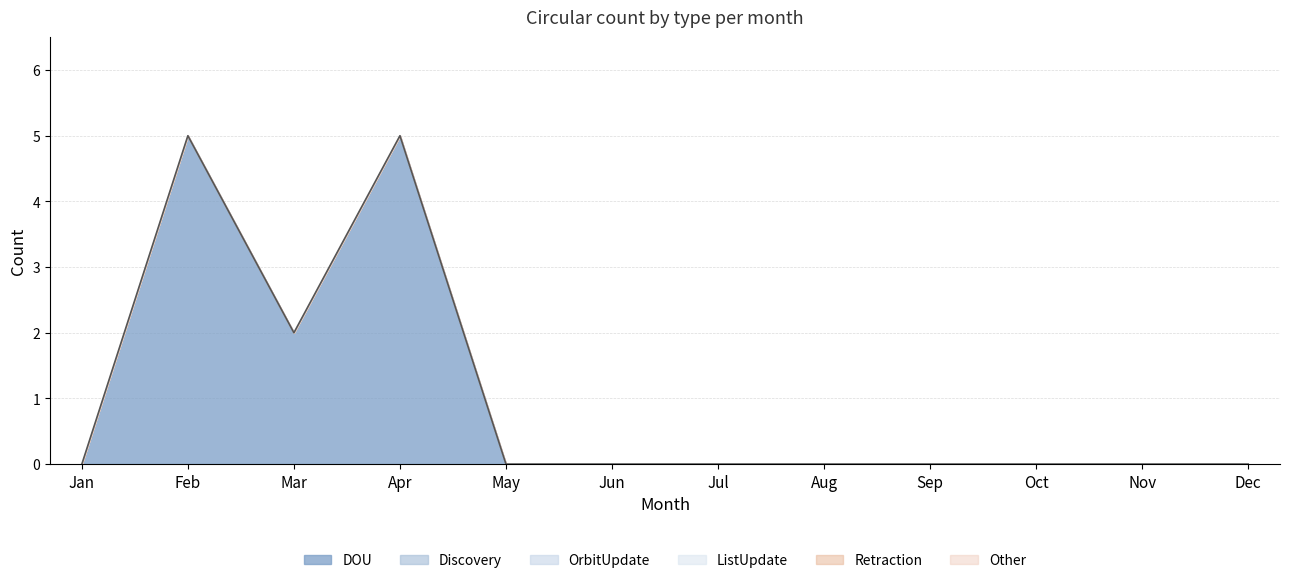

What is the average value of the DOU series?

1